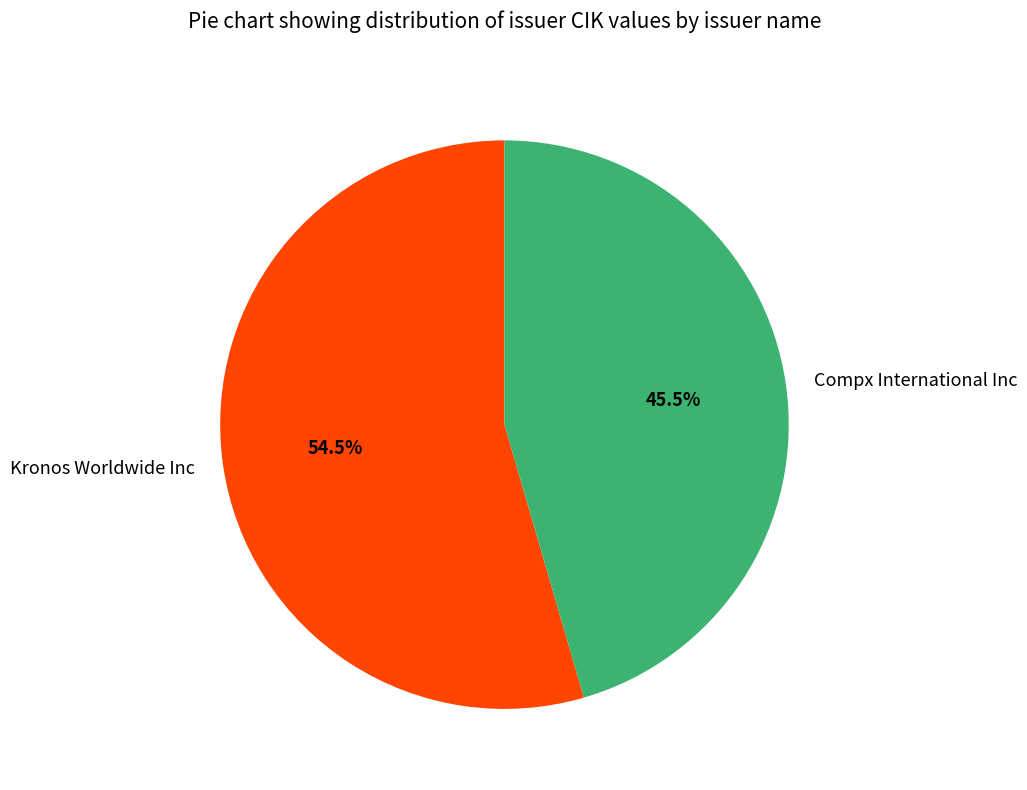

Which slice represents more than half of the pie?

Kronos Worldwide Inc